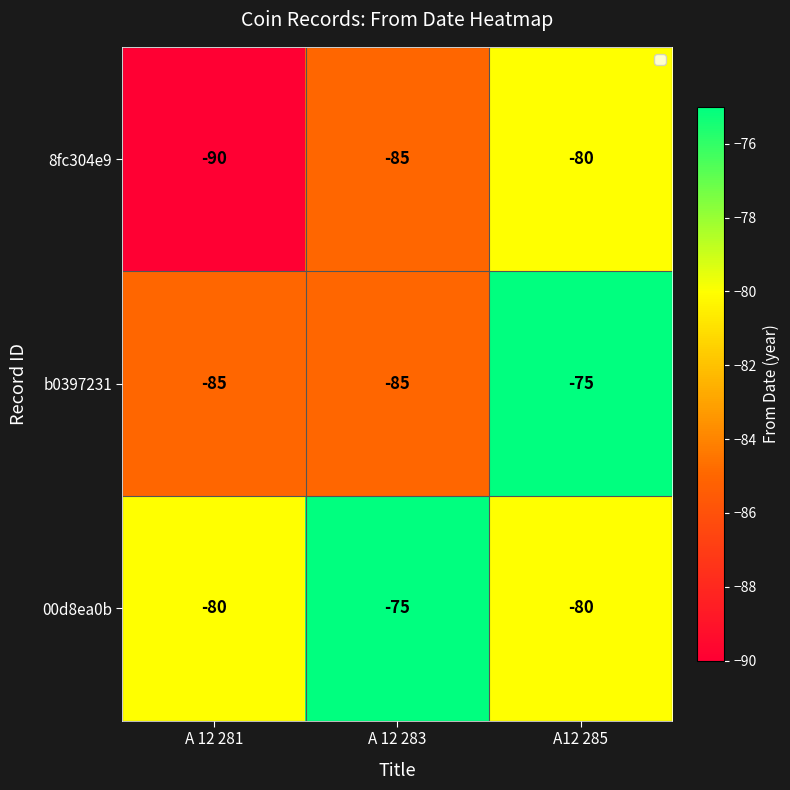

What is the difference between the highest and lowest values at A 12 283?

10